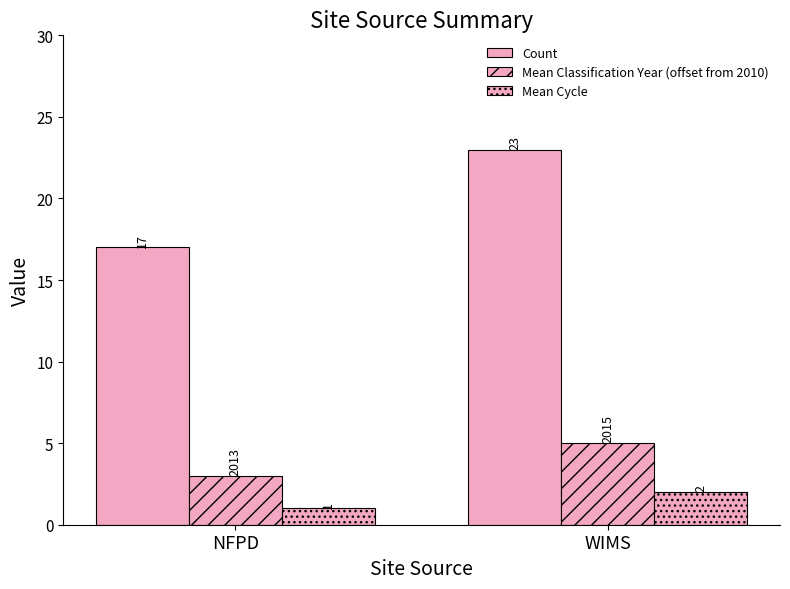

What is the difference between the Mean Cycle values at NFPD and WIMS?

1